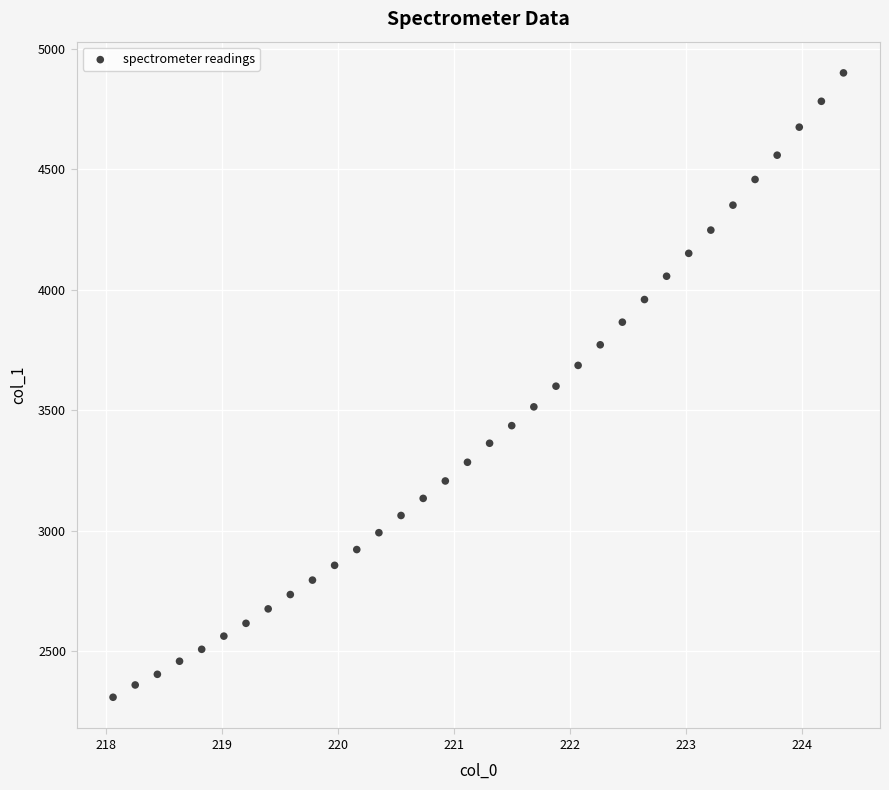

What is the range of X values (max minus min)?

6.3